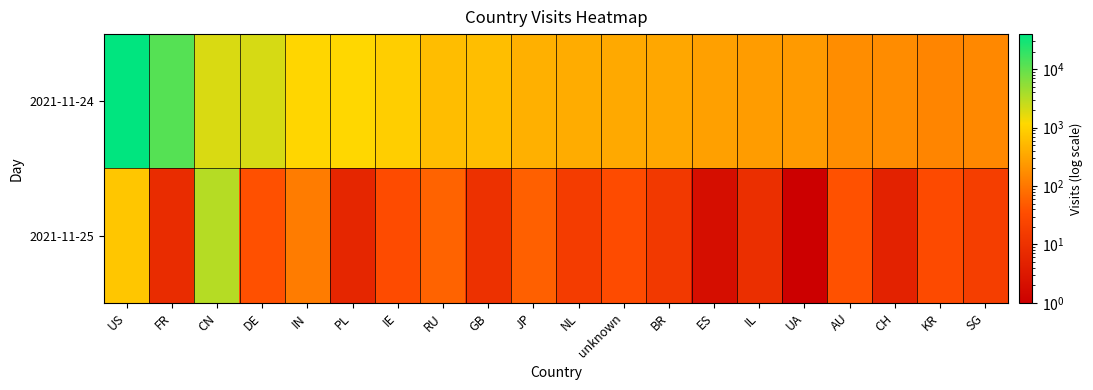

Is it true that 2021-11-24 equals 341.0 at BR?

True